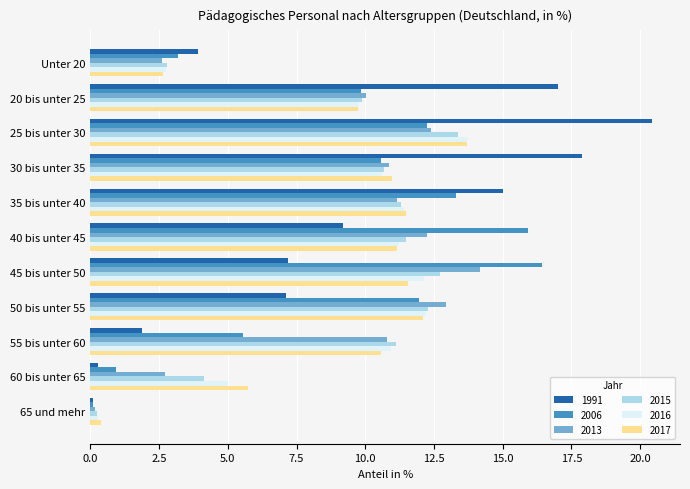

Is the value of 2006 at 65 und mehr greater than the value of 1991 at 40 bis unter 45?

No